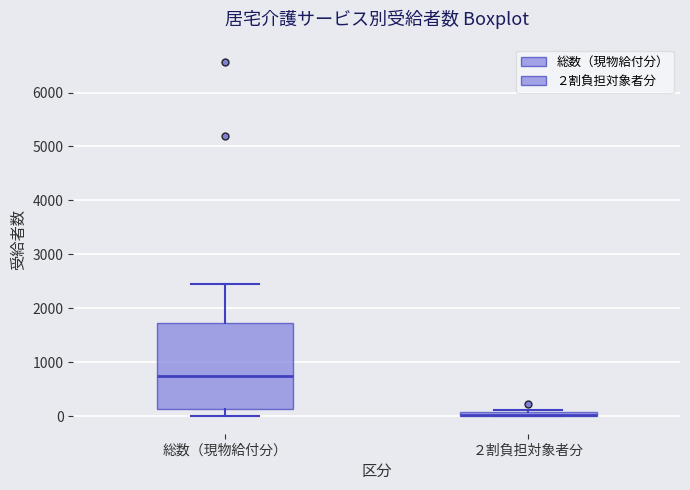

Where does the lower whisker of the box for 総数（現物給付分） end on the y-axis? The values are not printed on the chart, so give them approximately, as read against the axis.

0